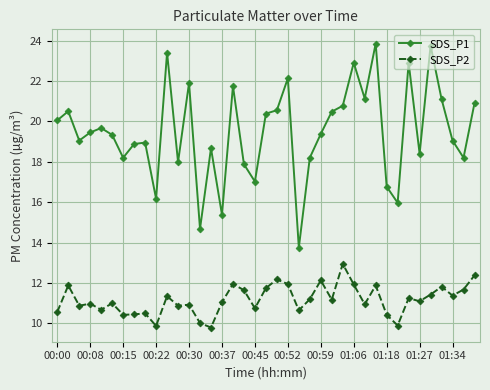

Does the chart have visible grid lines?

Yes